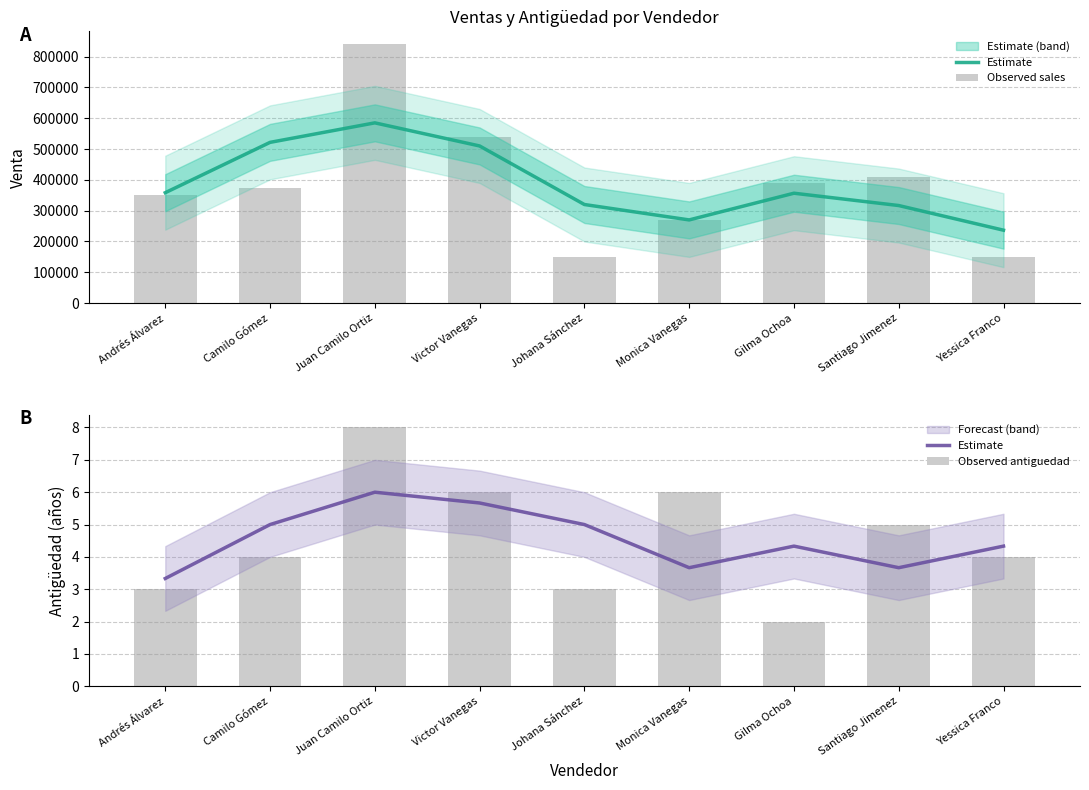

How many Estimate values are between 3 and 5?

7